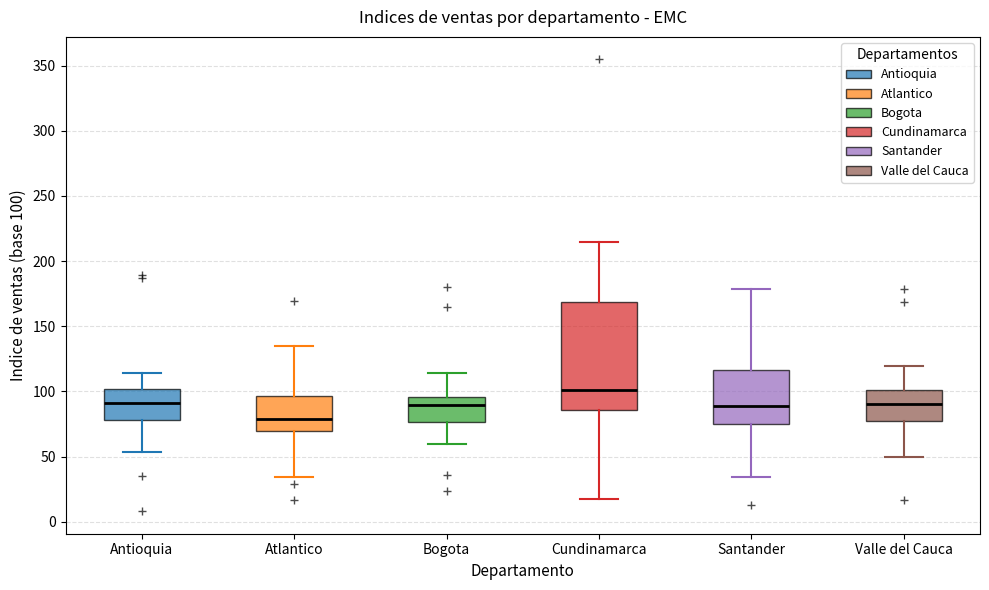

Comparing the boxes themselves (not the whiskers), which one is the tallest?

Cundinamarca